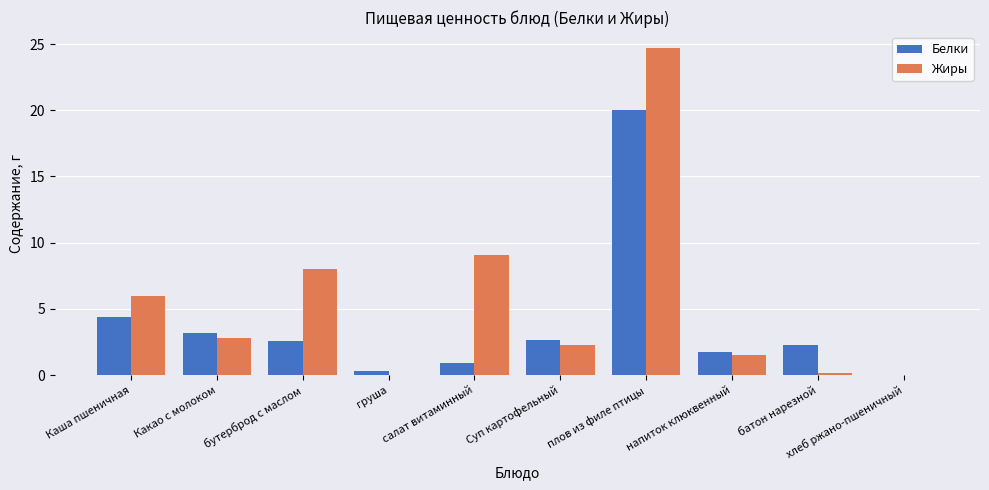

What is the maximum value for Белки?

20.0